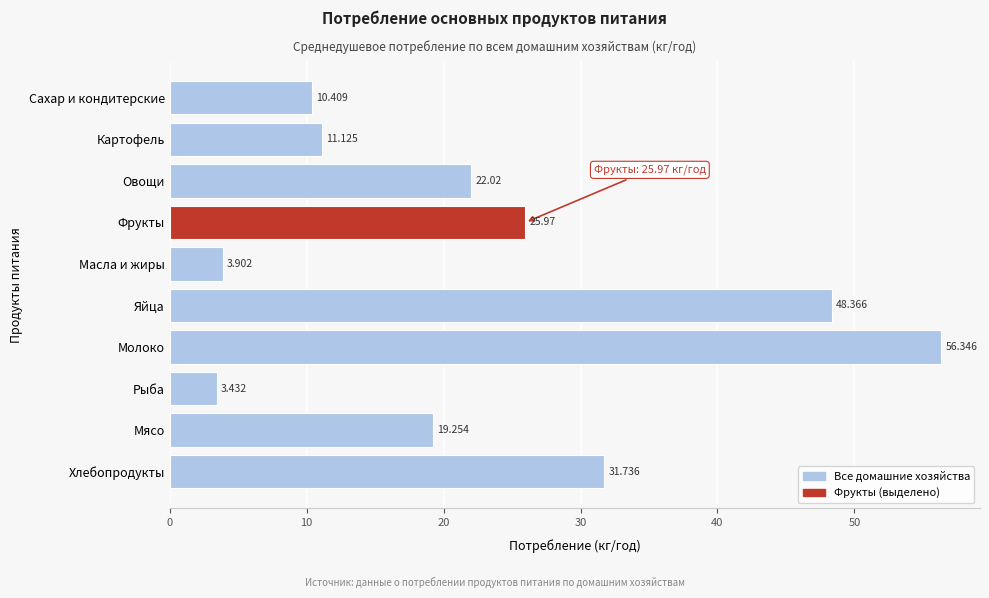

Rank the categories by value from lowest to highest.

Рыба, Масла и жиры, Сахар и кондитерские, Картофель, Мясо, Овощи, Фрукты, Хлебопродукты, Яйца, Молоко